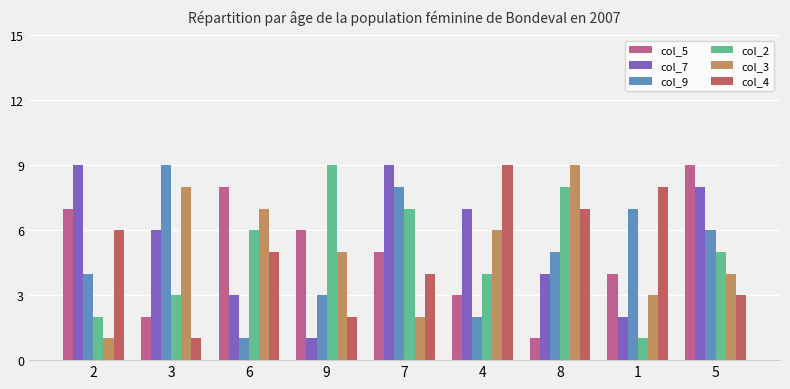

What are all the series names shown in the legend?

col_5, col_7, col_9, col_2, col_3, col_4